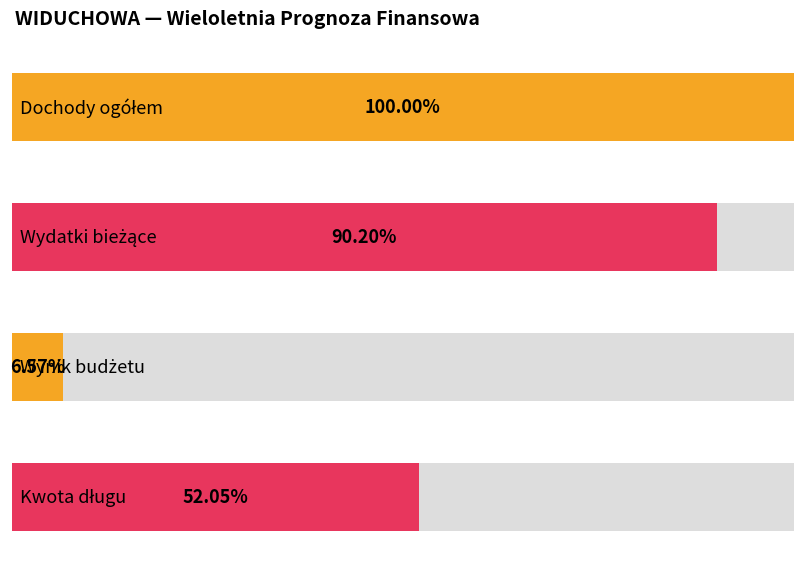

Which series has the largest total across all categories?

Dochody ogółem